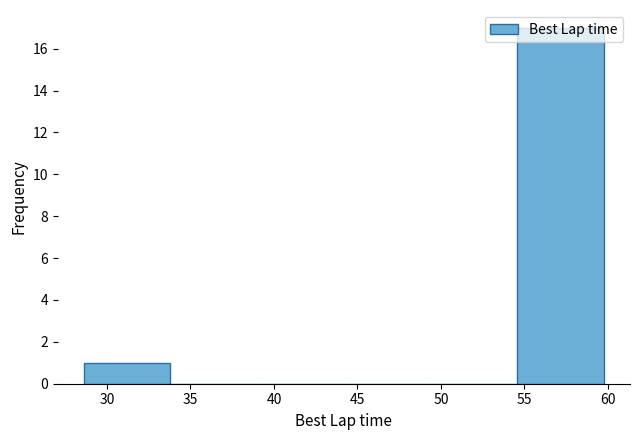

Over which range of the x-axis is the bar tallest?

54.5 to 60.0